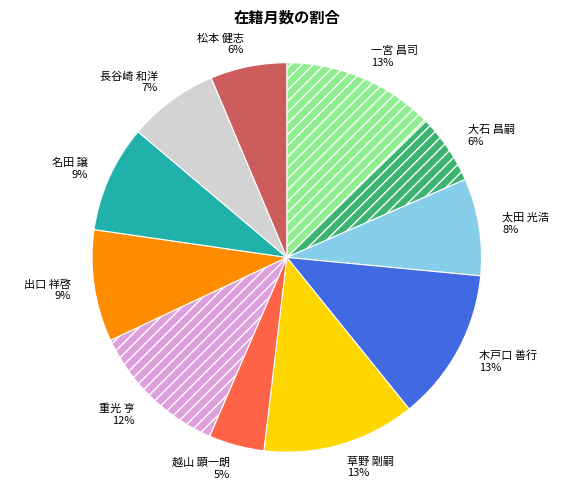

True or false: 太田 光浩 accounts for 8% of the total.

True